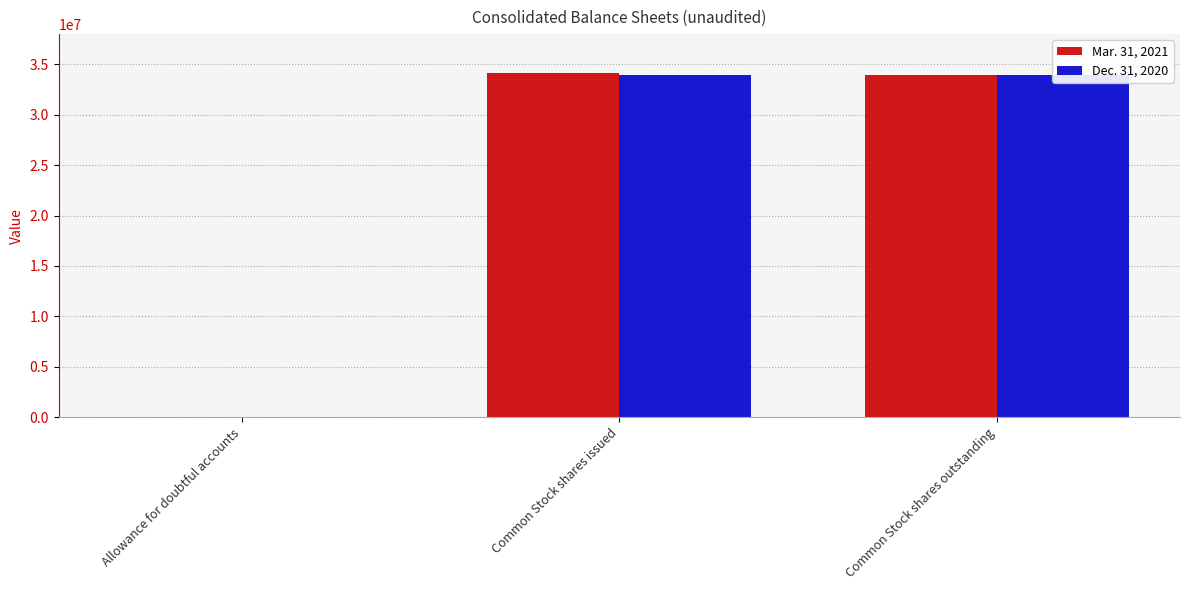

How many bars are there in each group?

2